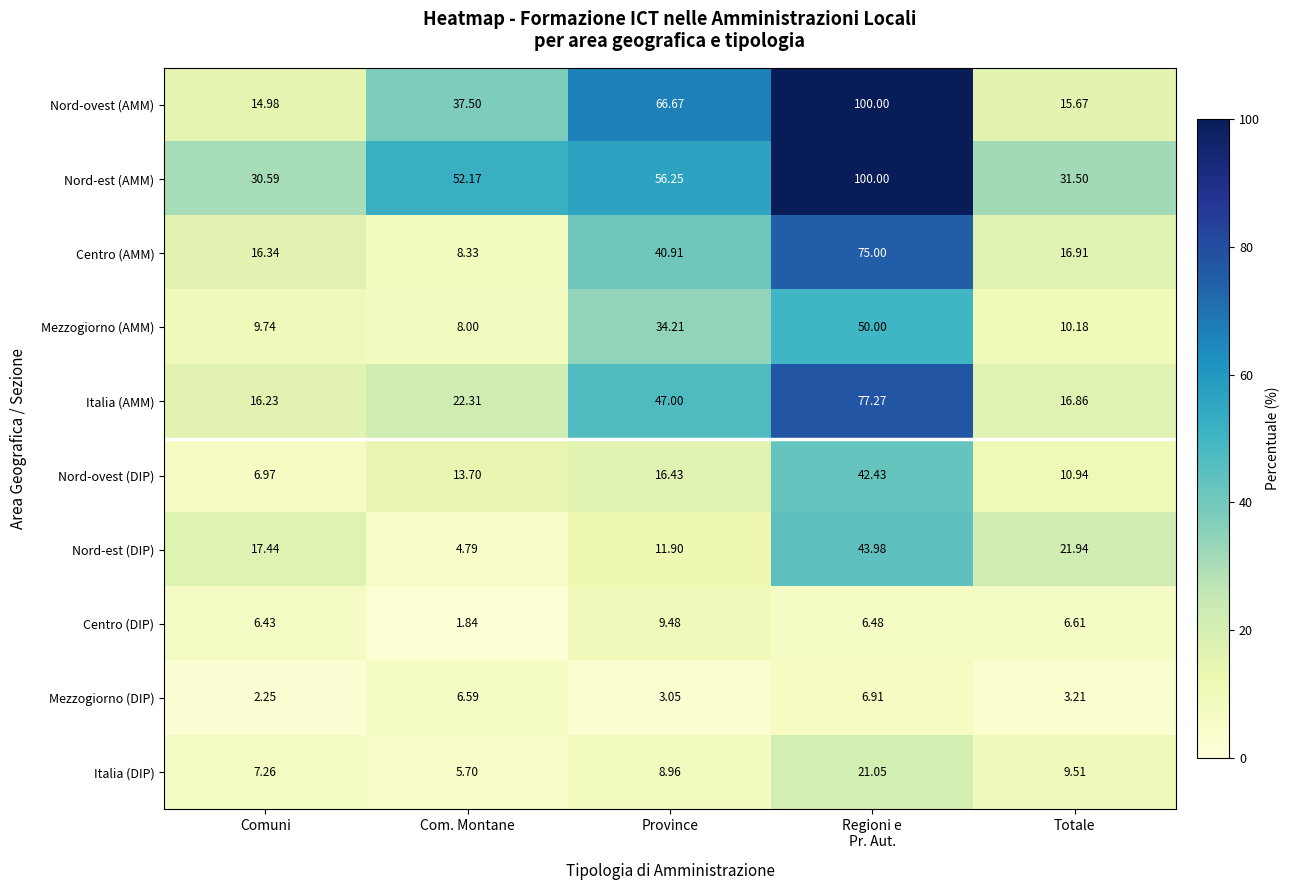

Which category has the highest value in the Centro (DIP) series?

Province